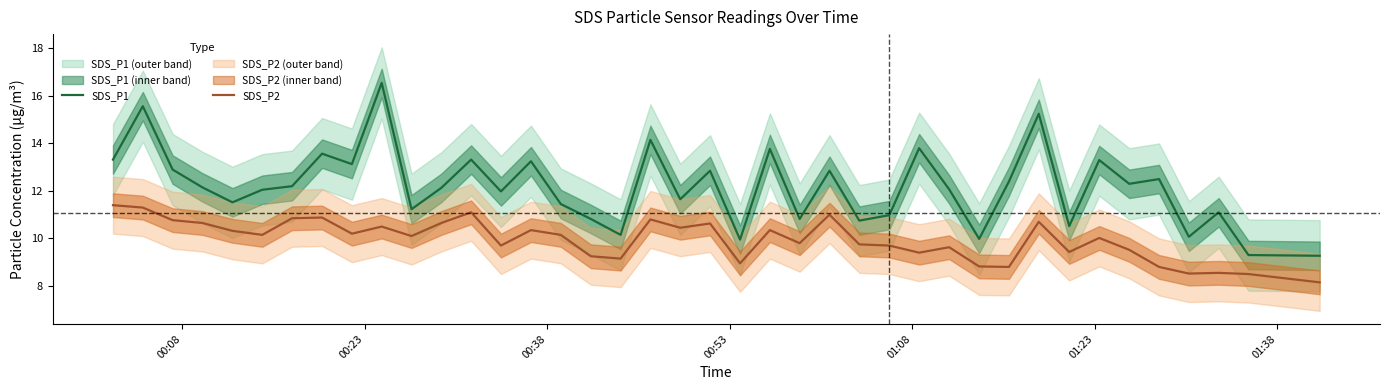

True or false: SDS_P1 and SDS_P2 intersect in this chart.

False